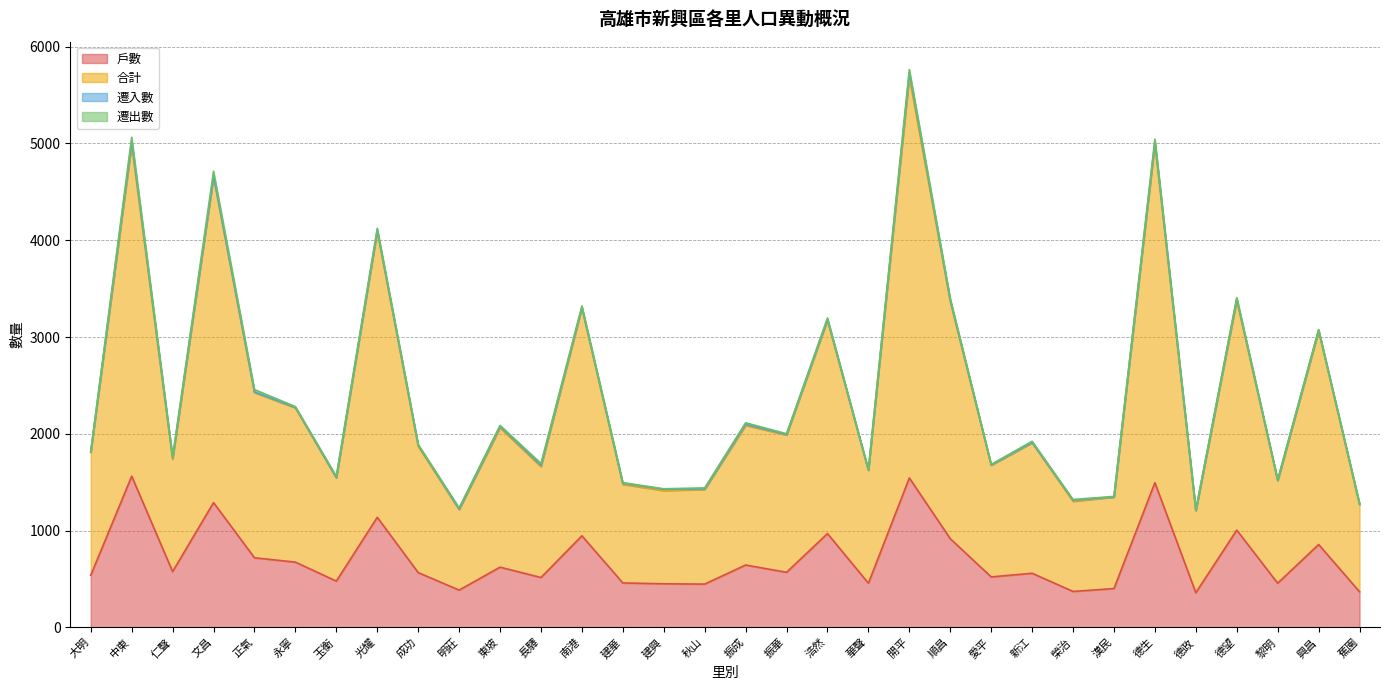

The 戶數 series shows 680 at 文昌. True or false?

False